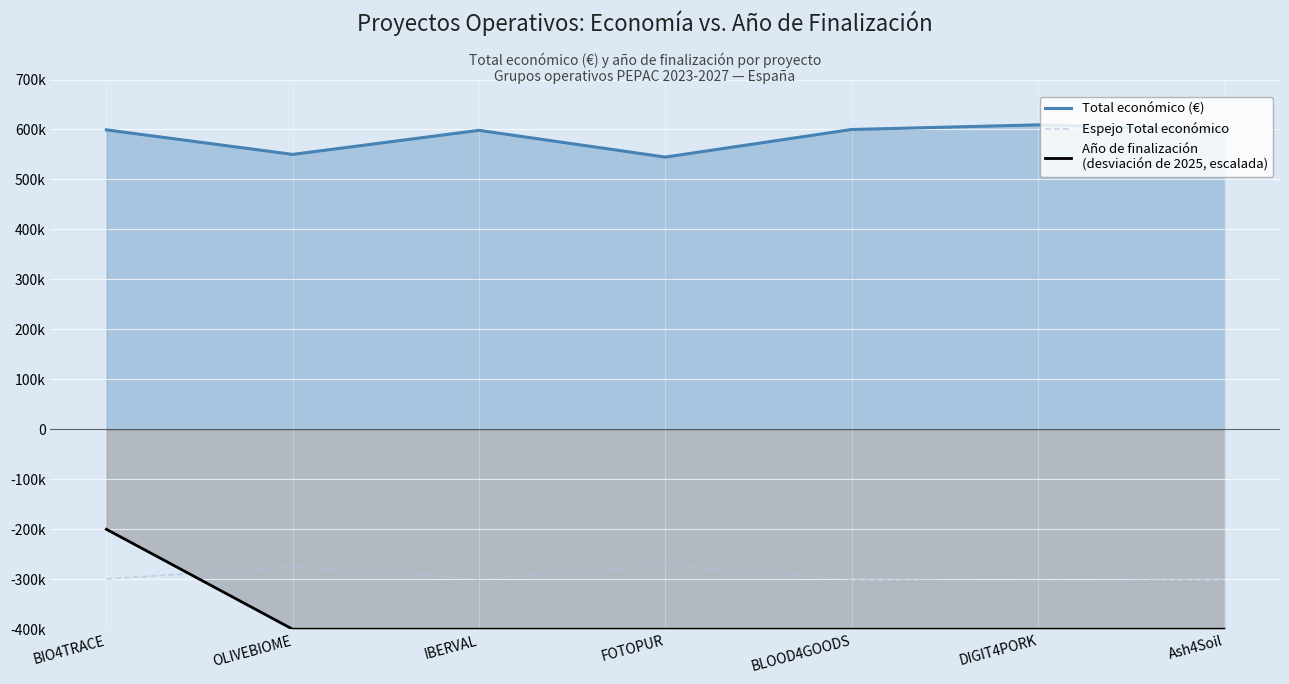

The value of Espejo Total económico at BIO4TRACE is -170891.0. True or false?

False